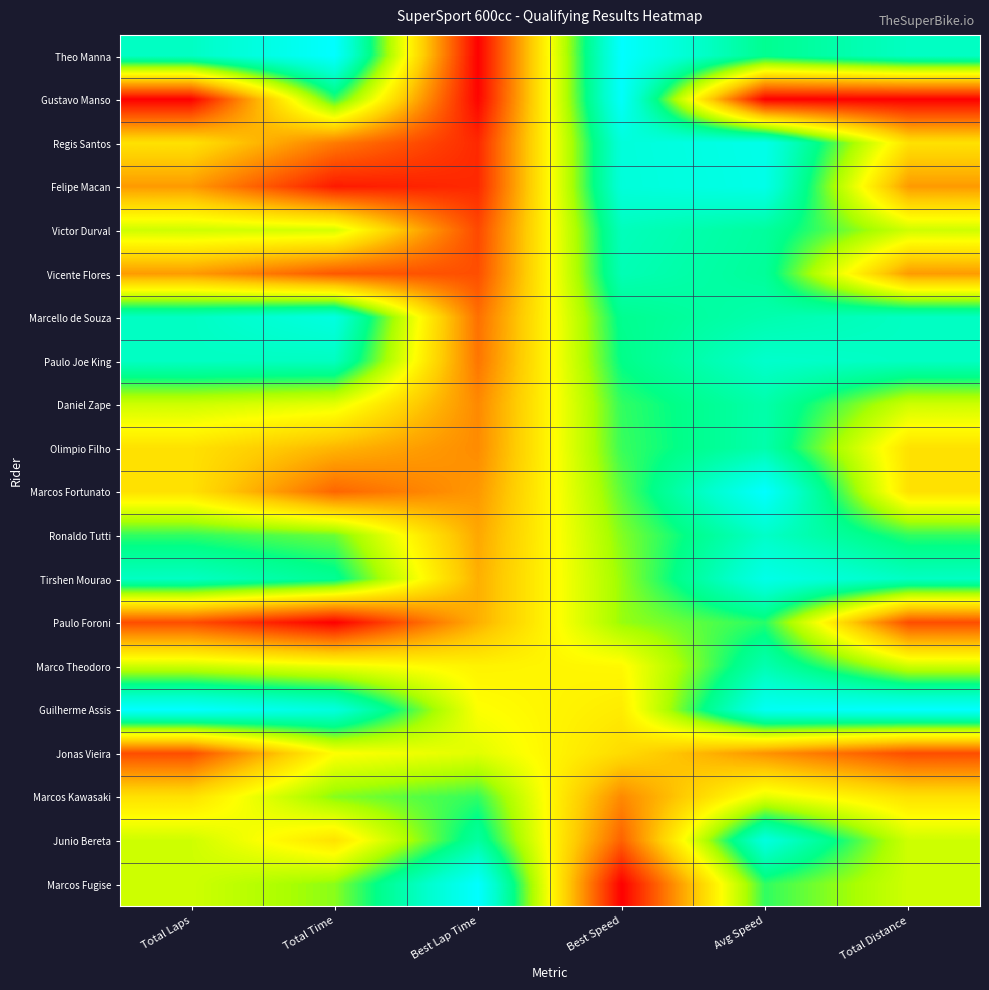

Between Total Laps and Best Lap Time, which is larger?

Total Laps